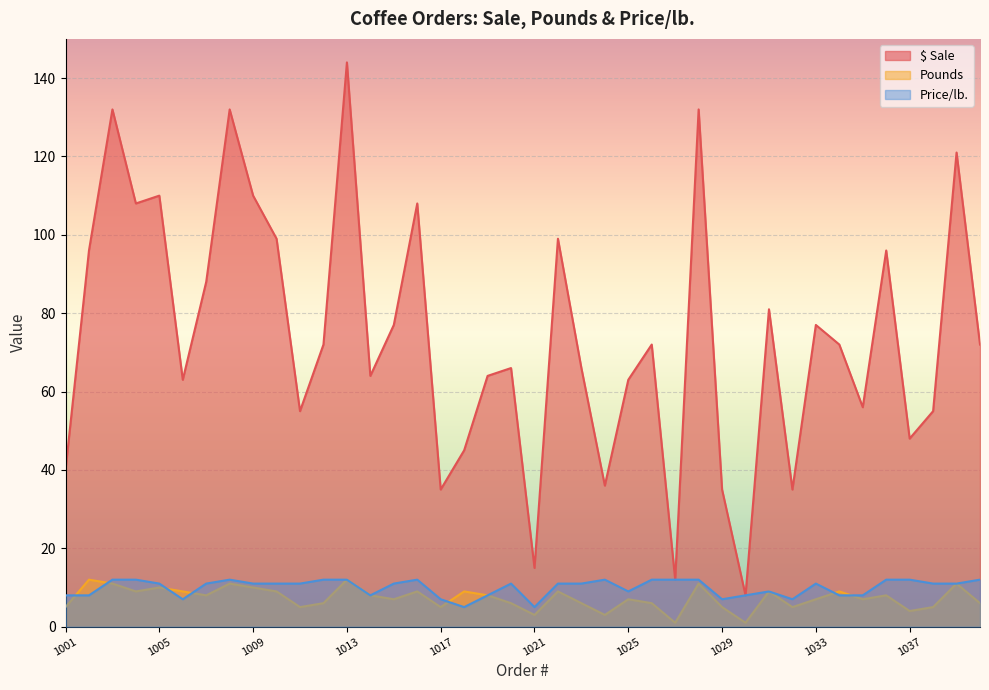

What is the total value across all series at 1033?

95